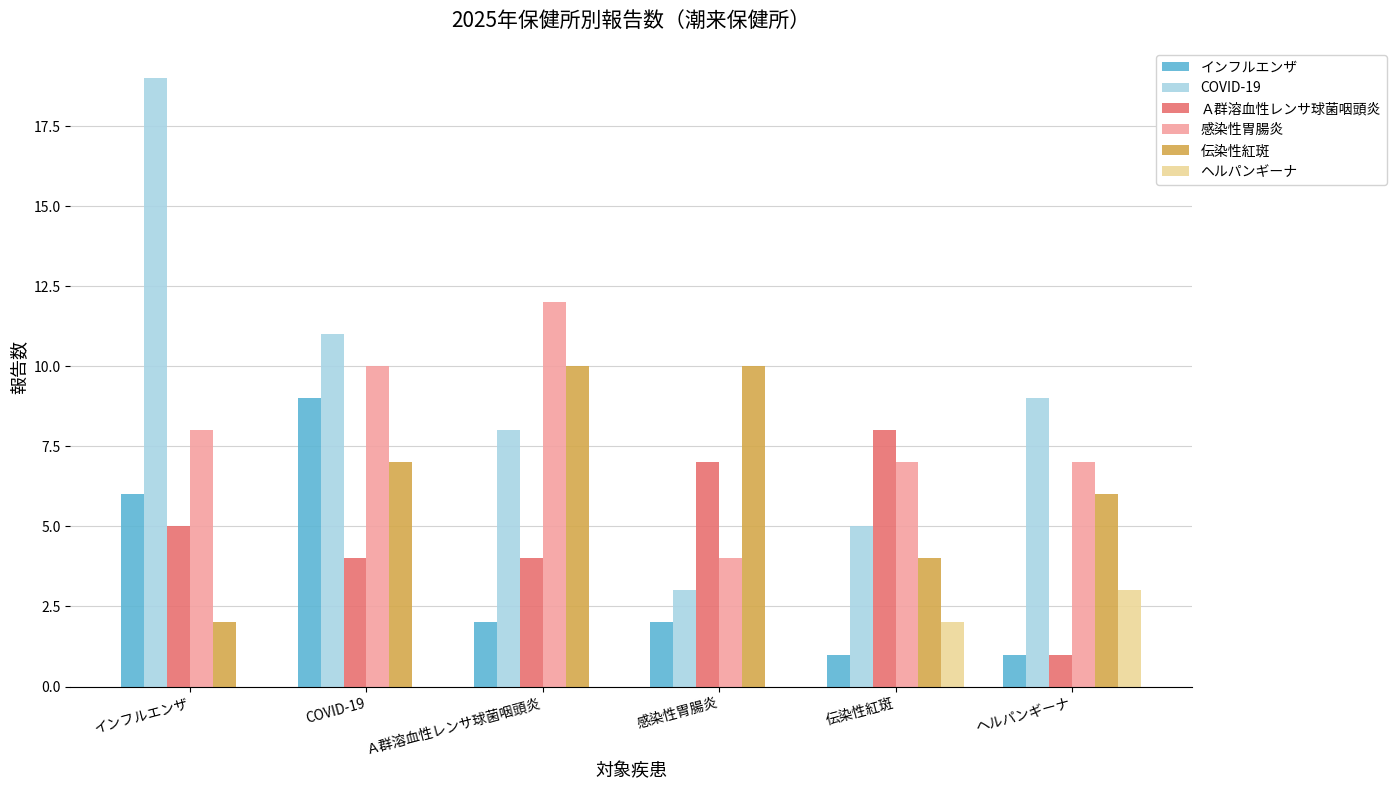

Reading left to right, what are all the values shown in this chart?

インフルエンザ: インフルエンザ=6	COVID-19=9	Ａ群溶血性レンサ球菌咽頭炎=2	感染性胃腸炎=2	伝染性紅斑=1	ヘルパンギーナ=1
COVID-19: インフルエンザ=19	COVID-19=11	Ａ群溶血性レンサ球菌咽頭炎=8	感染性胃腸炎=3	伝染性紅斑=5	ヘルパンギーナ=9
Ａ群溶血性レンサ球菌咽頭炎: インフルエンザ=5	COVID-19=4	Ａ群溶血性レンサ球菌咽頭炎=4	感染性胃腸炎=7	伝染性紅斑=8	ヘルパンギーナ=1
感染性胃腸炎: インフルエンザ=8	COVID-19=10	Ａ群溶血性レンサ球菌咽頭炎=12	感染性胃腸炎=4	伝染性紅斑=7	ヘルパンギーナ=7
伝染性紅斑: インフルエンザ=2	COVID-19=7	Ａ群溶血性レンサ球菌咽頭炎=10	感染性胃腸炎=10	伝染性紅斑=4	ヘルパンギーナ=6
ヘルパンギーナ: インフルエンザ=0	COVID-19=0	Ａ群溶血性レンサ球菌咽頭炎=0	感染性胃腸炎=0	伝染性紅斑=2	ヘルパンギーナ=3